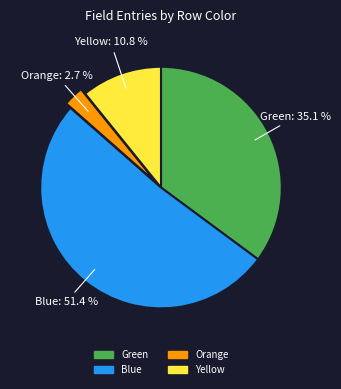

Count the number of slices in the pie.

4